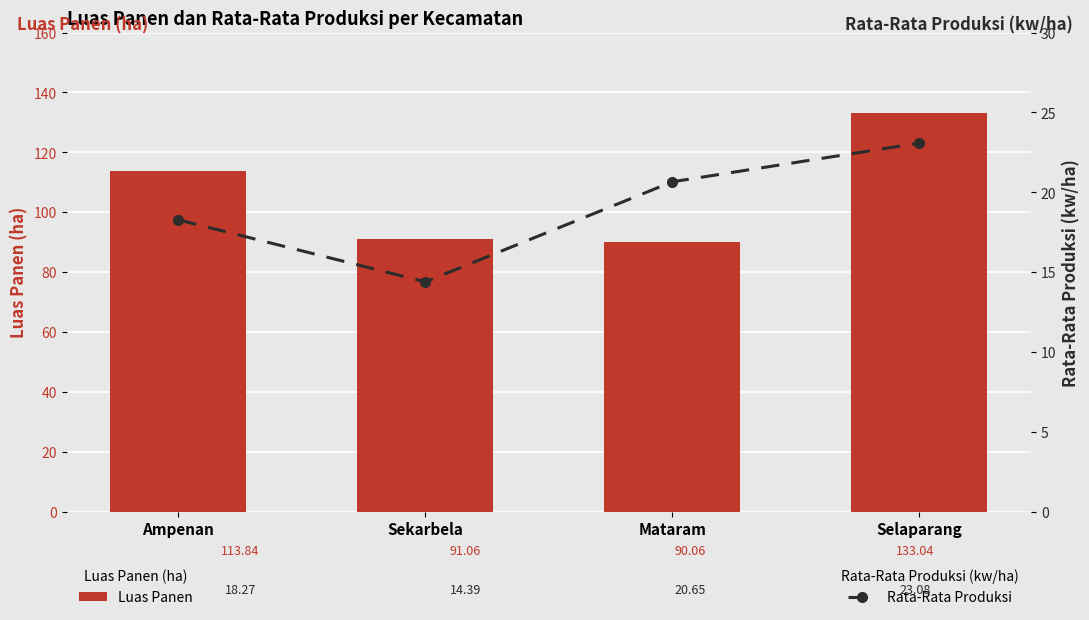

At which category is the sum across all series the highest?

Selaparang